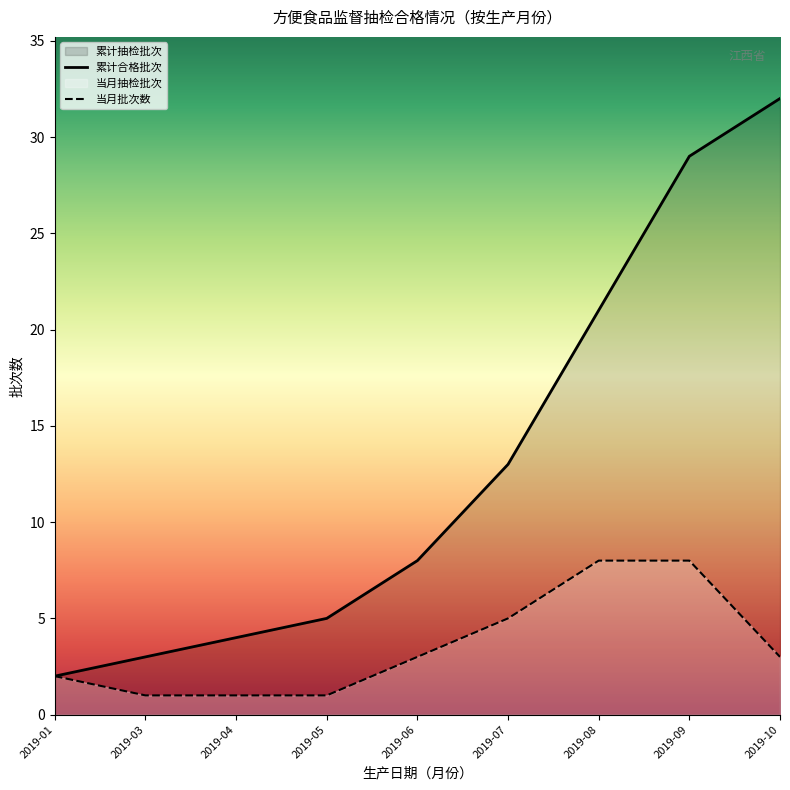

Which series changed the most between 2019-06 and 2019-10?

累计合格批次